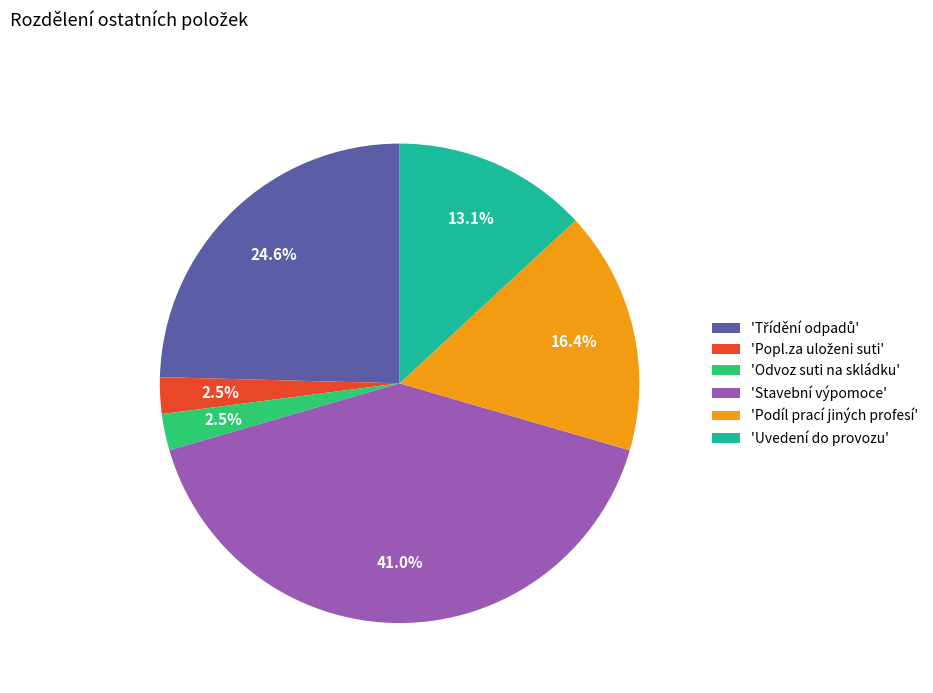

Does any single category account for the majority?

No